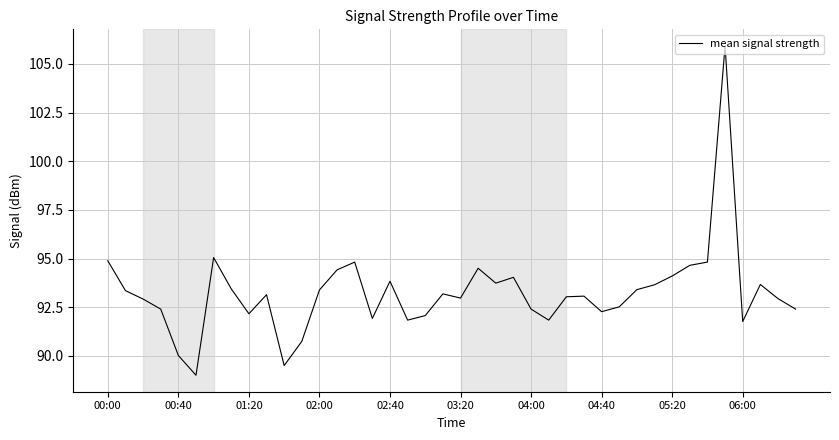

What is the difference between the maximum and minimum values?

16.9